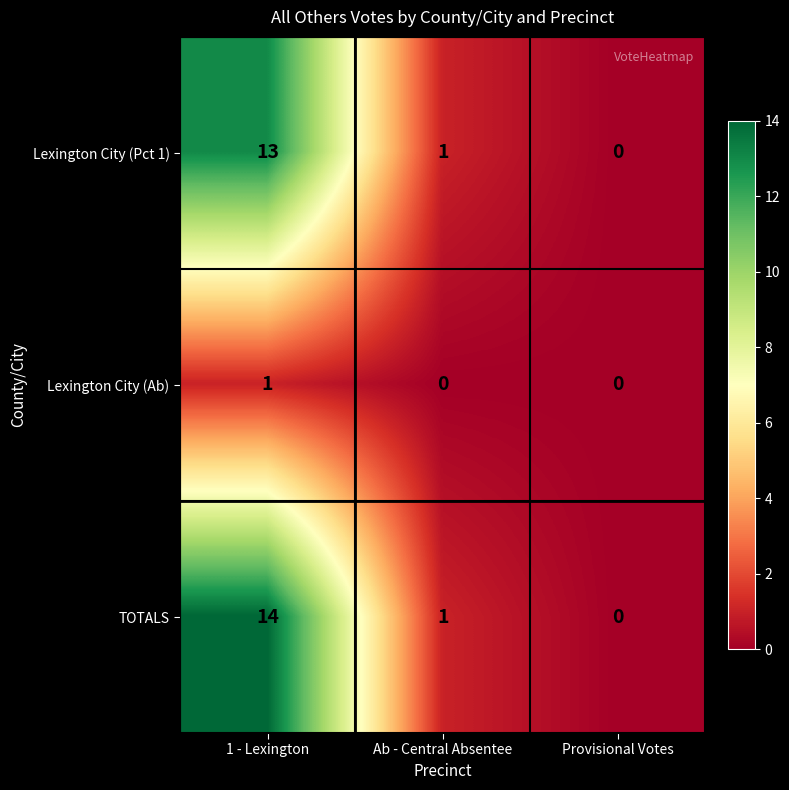

Reading right to left, what are all the values shown in this chart?

Lexington City (Pct 1): Provisional Votes=0	Ab - Central Absentee=1	1 - Lexington=13
Lexington City (Ab): Provisional Votes=0	Ab - Central Absentee=0	1 - Lexington=1
TOTALS: Provisional Votes=0	Ab - Central Absentee=1	1 - Lexington=14